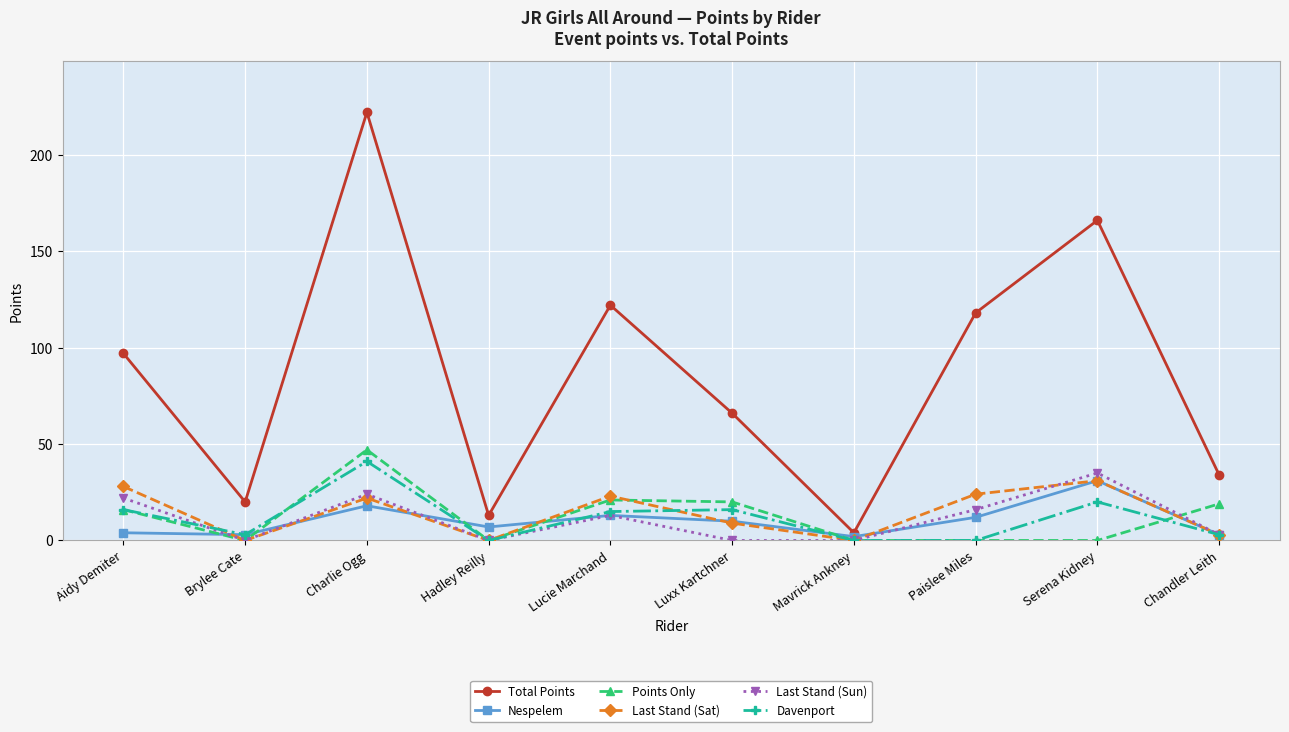

What is the greatest value displayed?

222